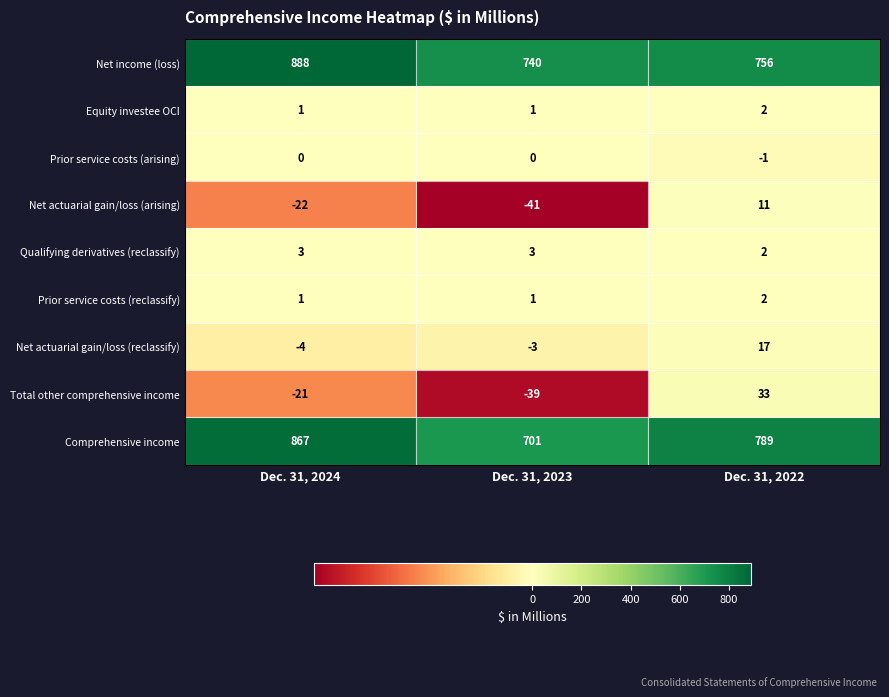

Reading right to left, list all the values displayed in this chart.

Net income (loss): 756	740	888
Equity investee OCI: 2	1	1
Prior service costs (arising): -1	0	0
Net actuarial gain/loss (arising): 11	-41	-22
Qualifying derivatives (reclassify): 2	3	3
Prior service costs (reclassify): 2	1	1
Net actuarial gain/loss (reclassify): 17	-3	-4
Total other comprehensive income: 33	-39	-21
Comprehensive income: 789	701	867